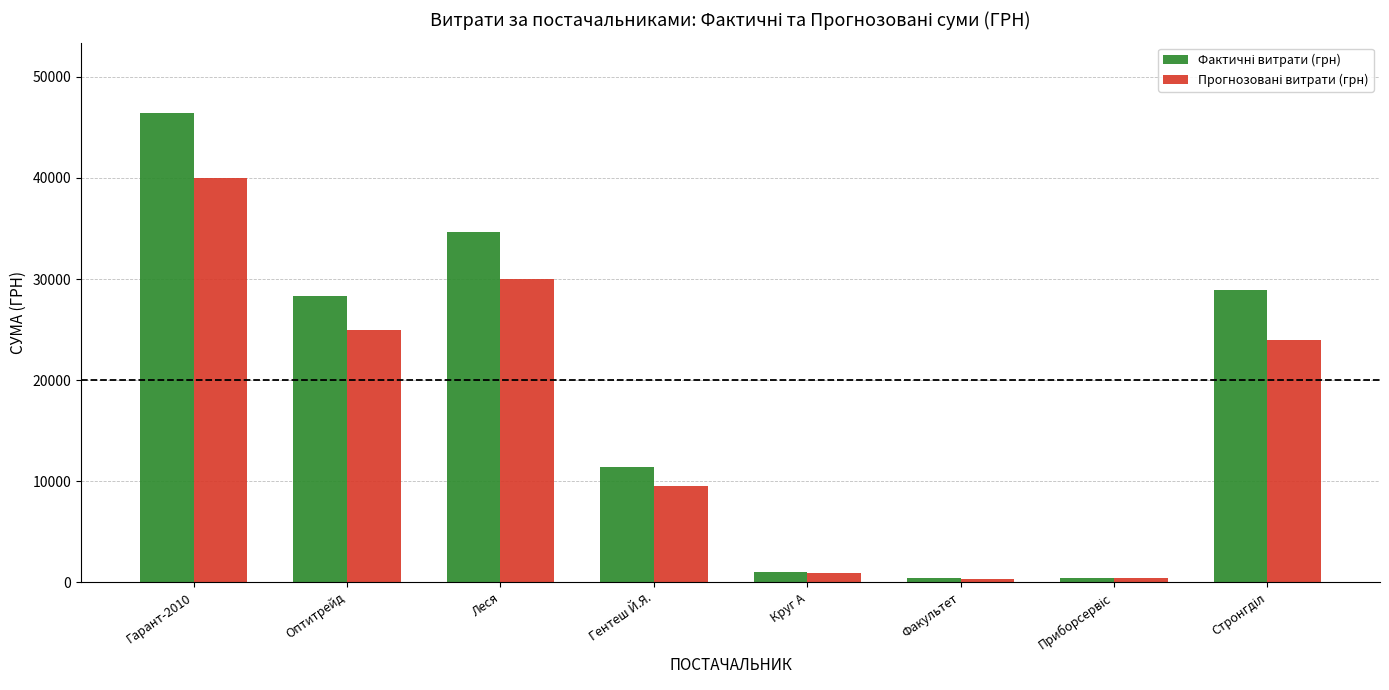

What is the greatest value displayed?

46439.8